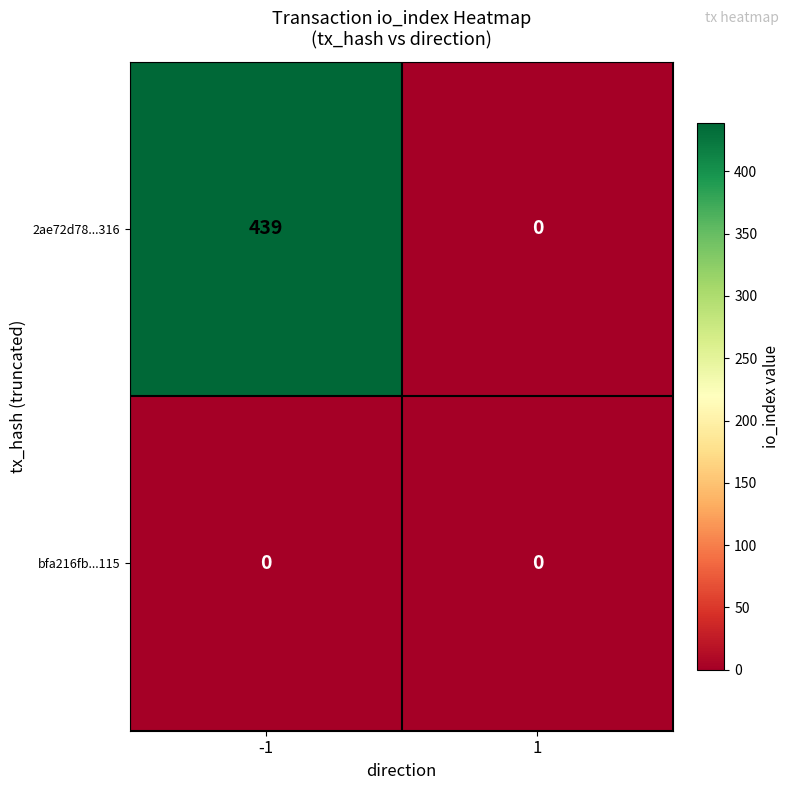

Reading left to right, transcribe all the data shown in this chart.

2ae72d78...316: 439	0
bfa216fb...115: 0	0